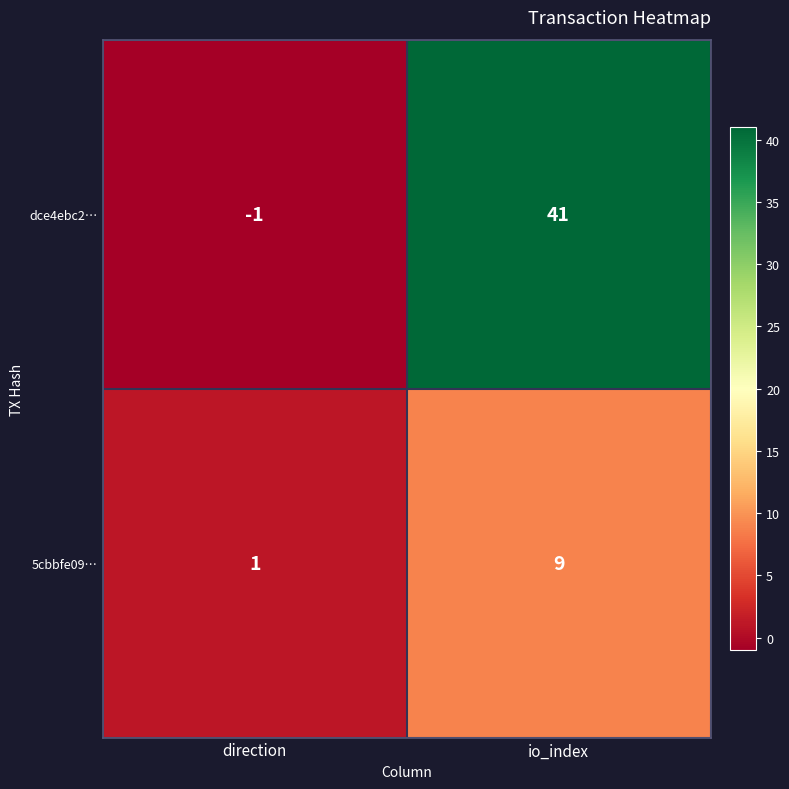

Rank the series at io_index from highest to lowest value.

dce4ebc2…, 5cbbfe09…